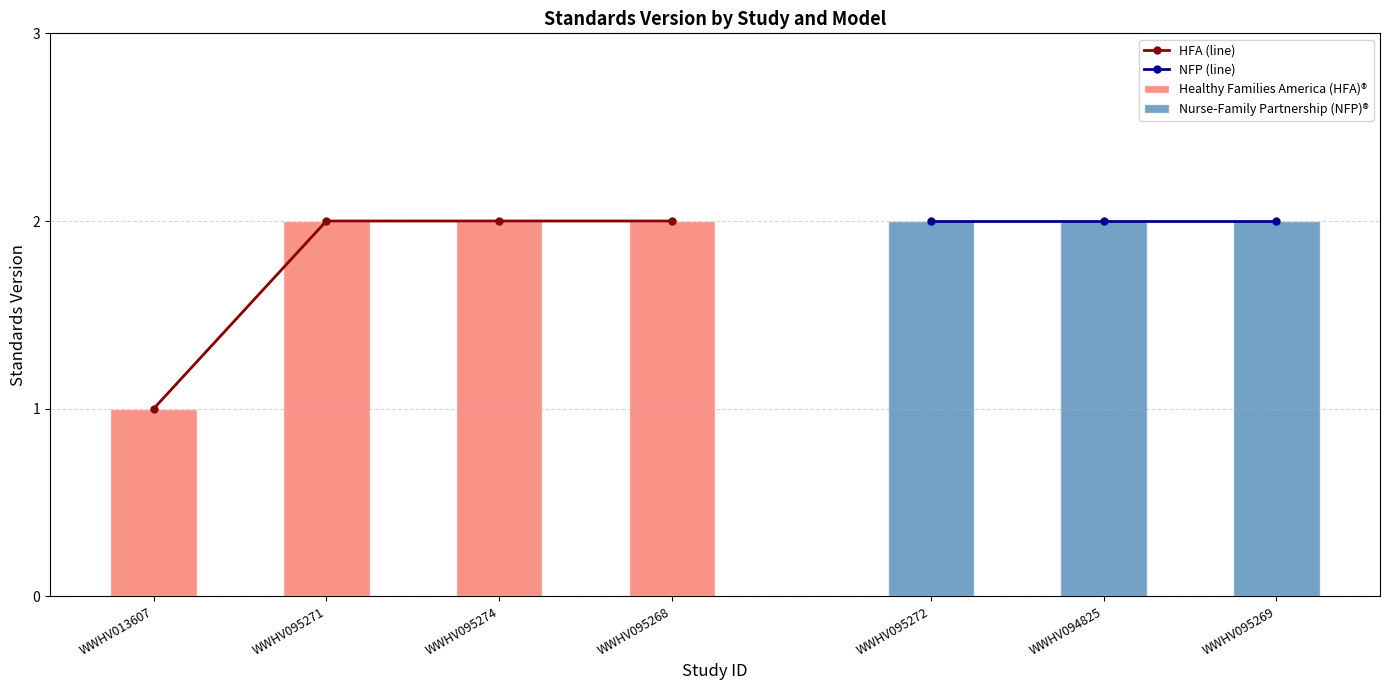

What is the sum of all values?

7